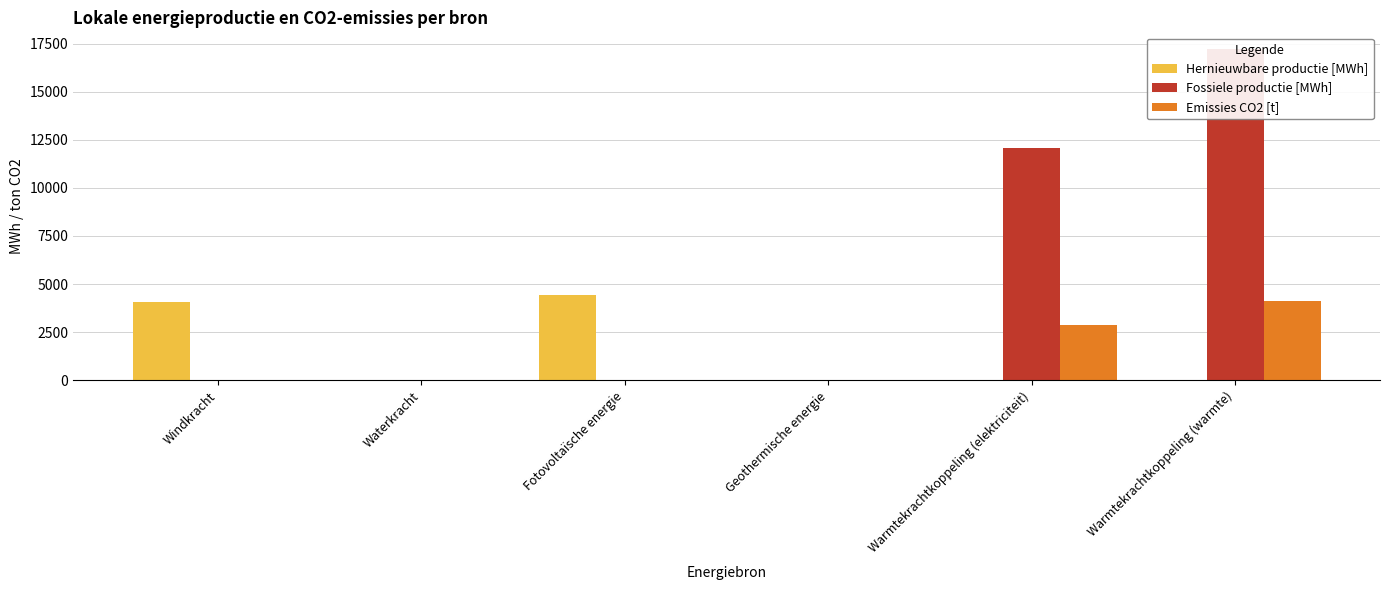

What is the highest value of the Emissies CO2 [t] series?

4094.3